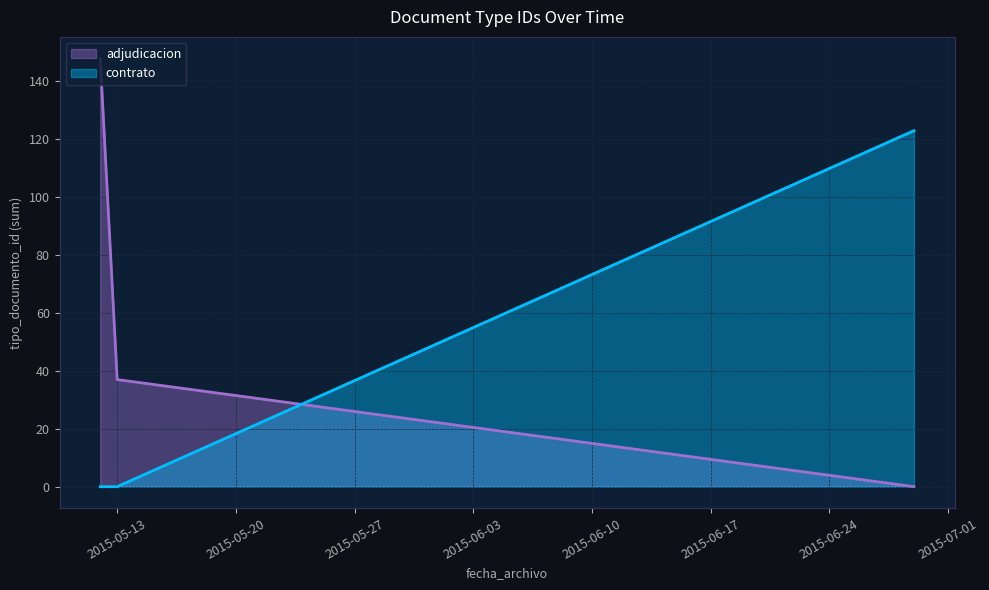

Does the chart have visible grid lines?

Yes